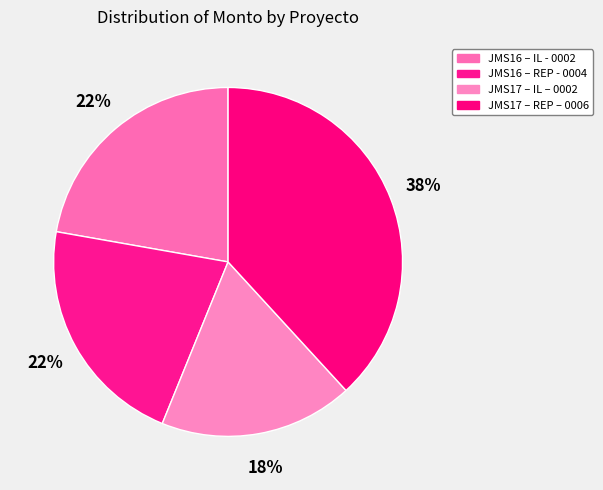

Is JMS17 – IL – 0002 the majority of the pie?

No